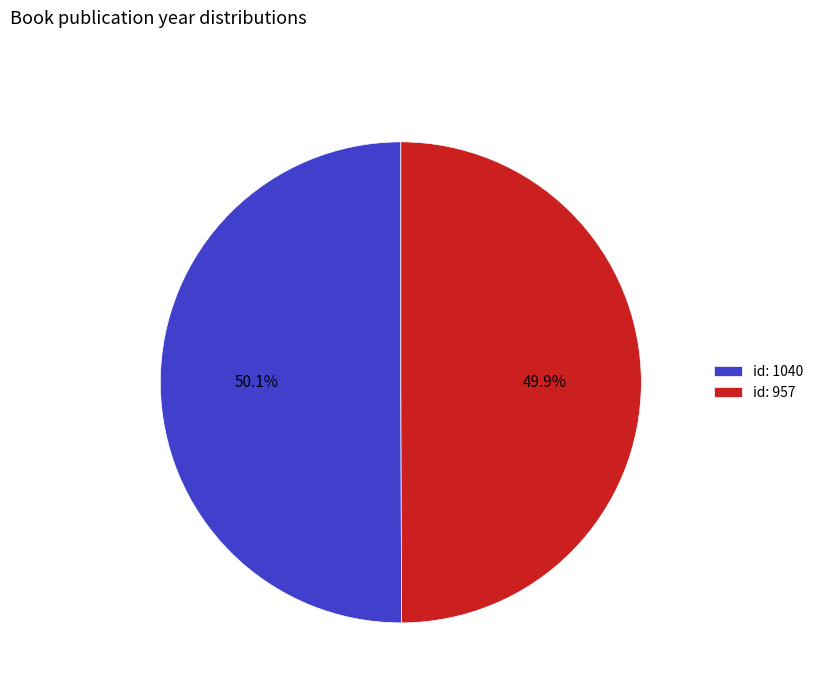

What percentage is NOT represented by id: 1040?

49.9%